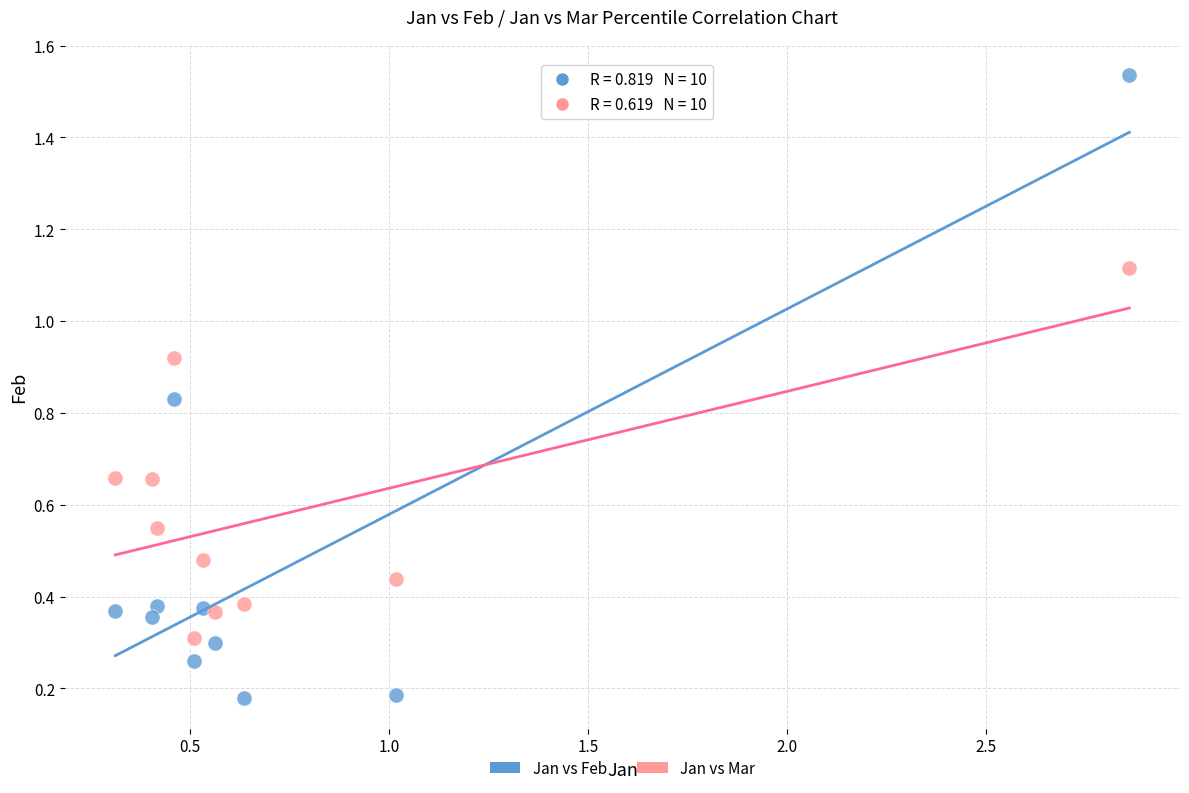

Which series contains the lowest Y value?

Jan vs Feb